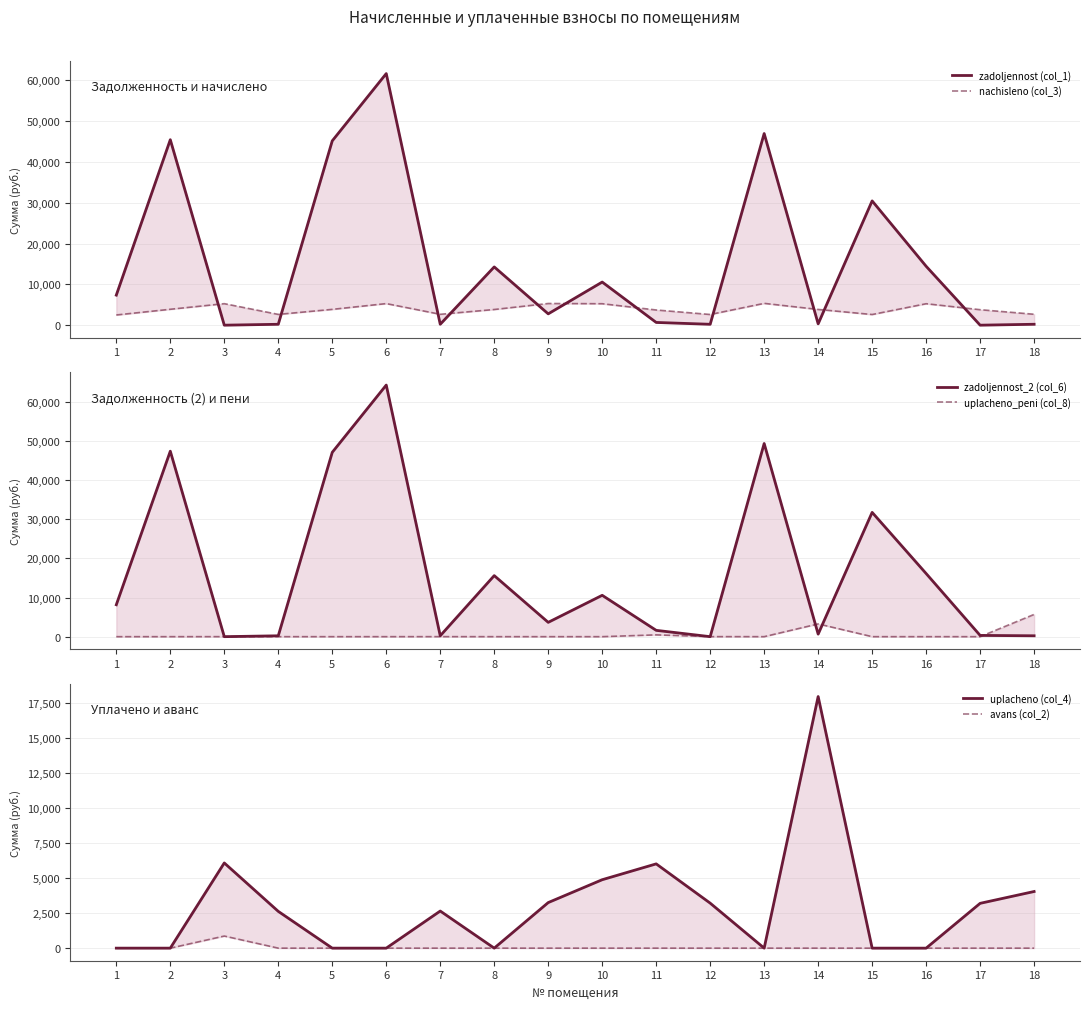

How many data points in avans (col_2) are above 0?

1